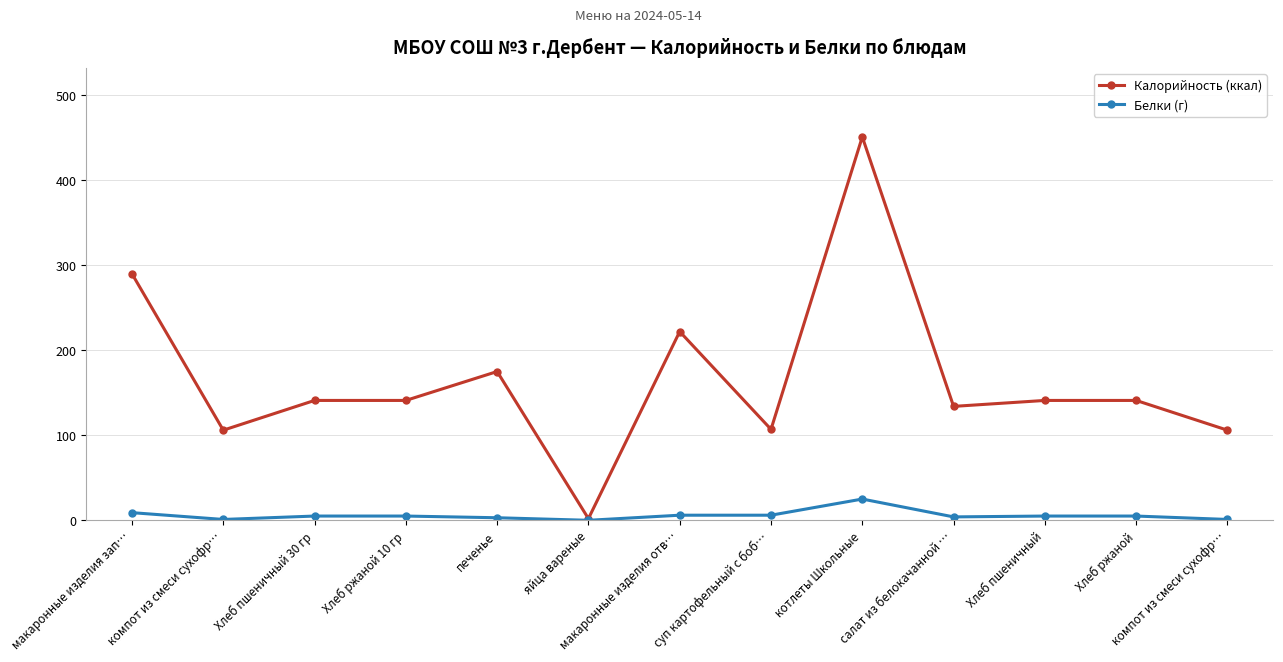

What is the spread (max minus min) of values at салат из белокачанной …?

130